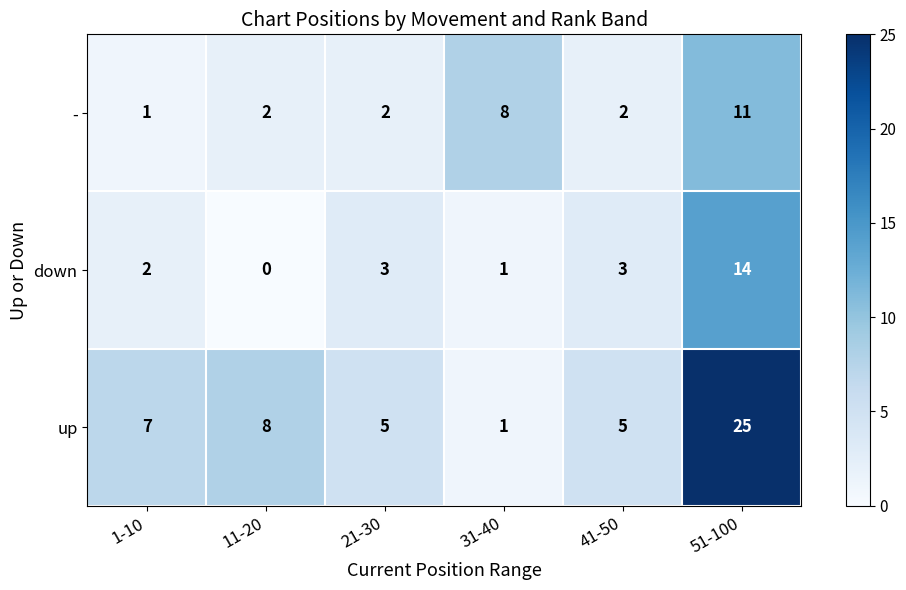

Which series has the widest spread of values?

up